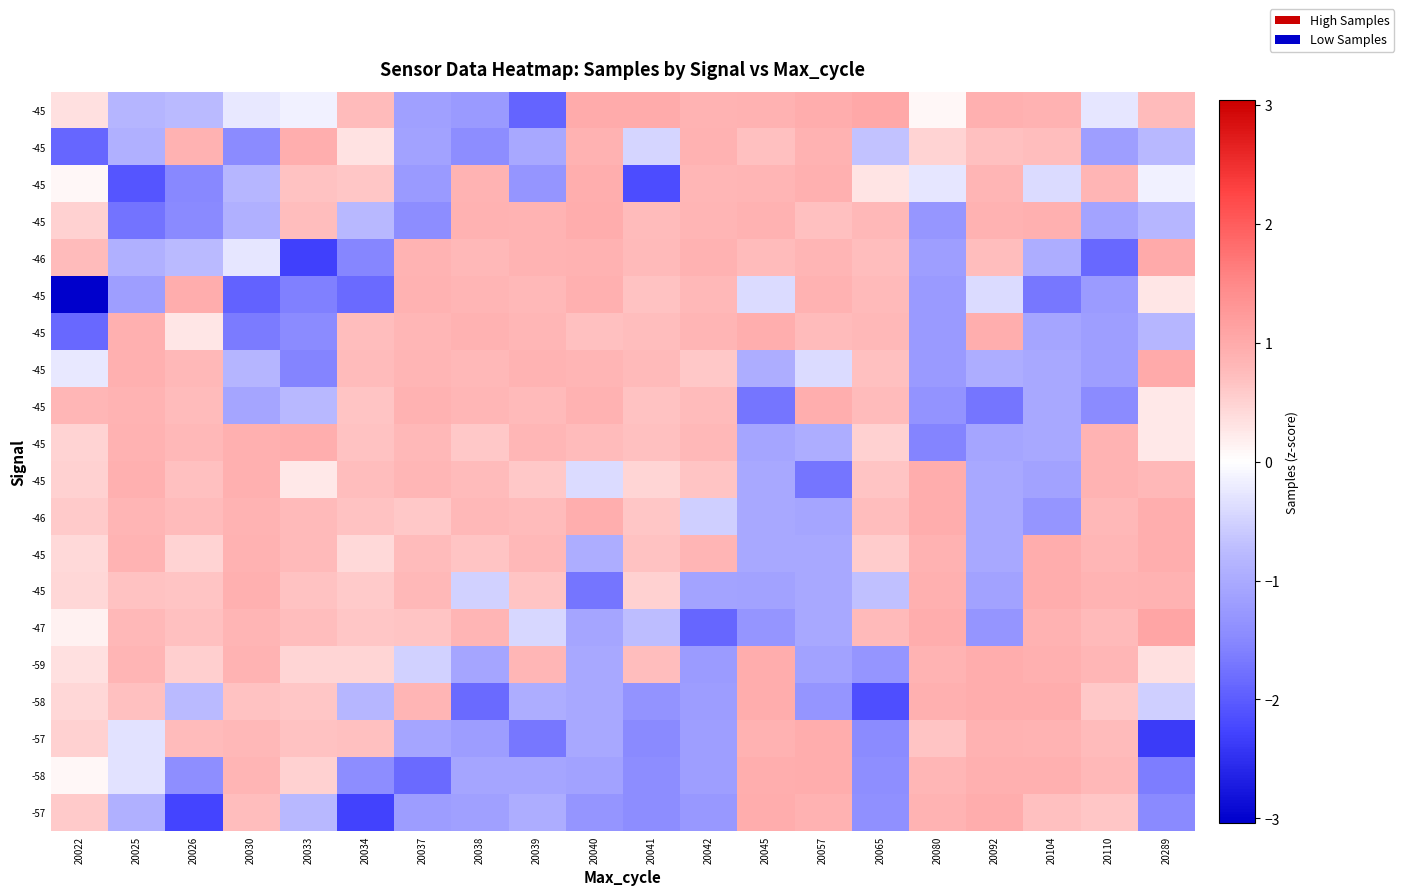

What is the greatest value displayed?

1.1